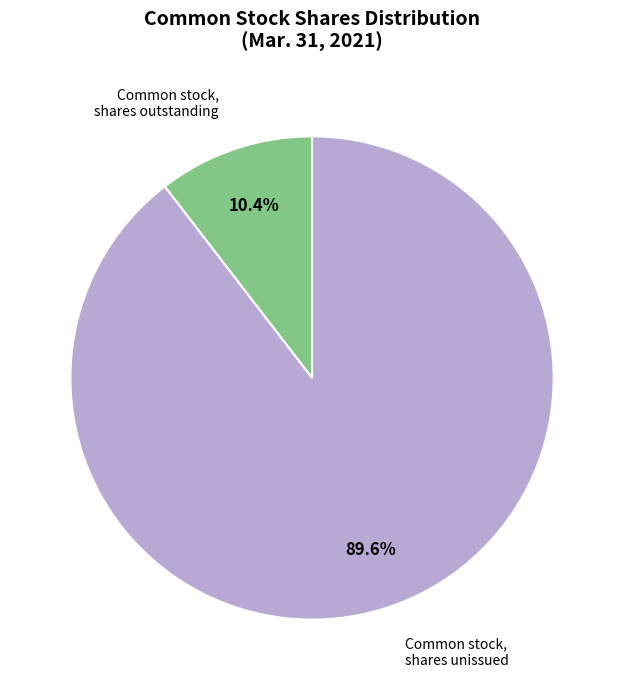

What is the total percentage of Common stock, shares unissued and Common stock, shares outstanding?

100.0%